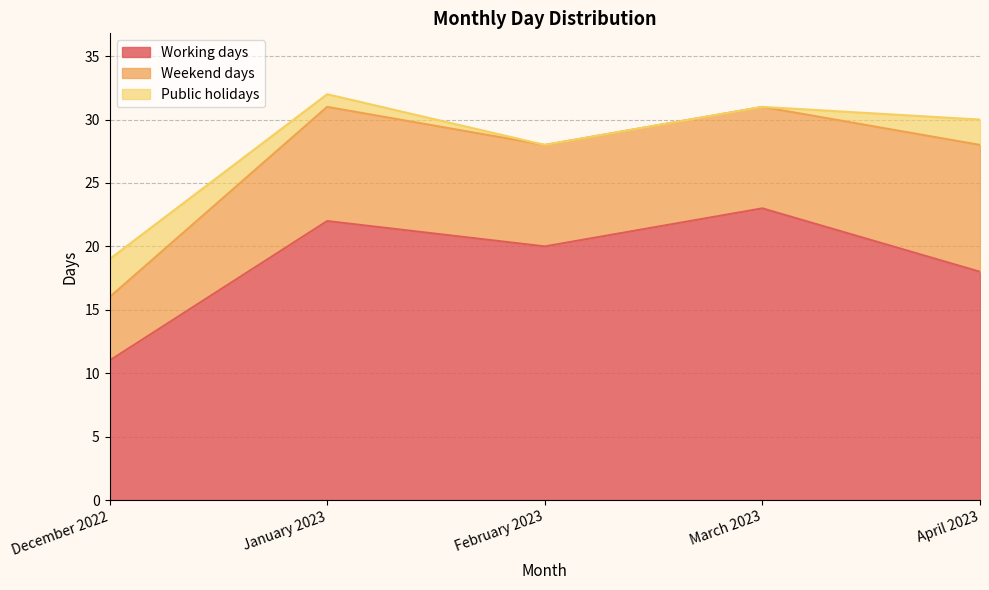

At which category does Weekend days reach its first local peak?

January 2023